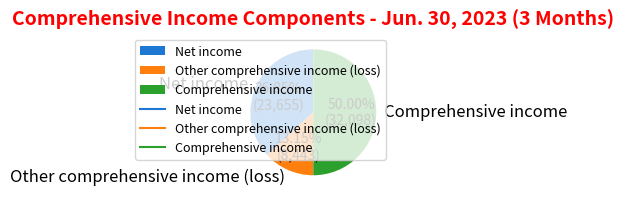

Which slice is the smallest?

Other comprehensive income (loss)